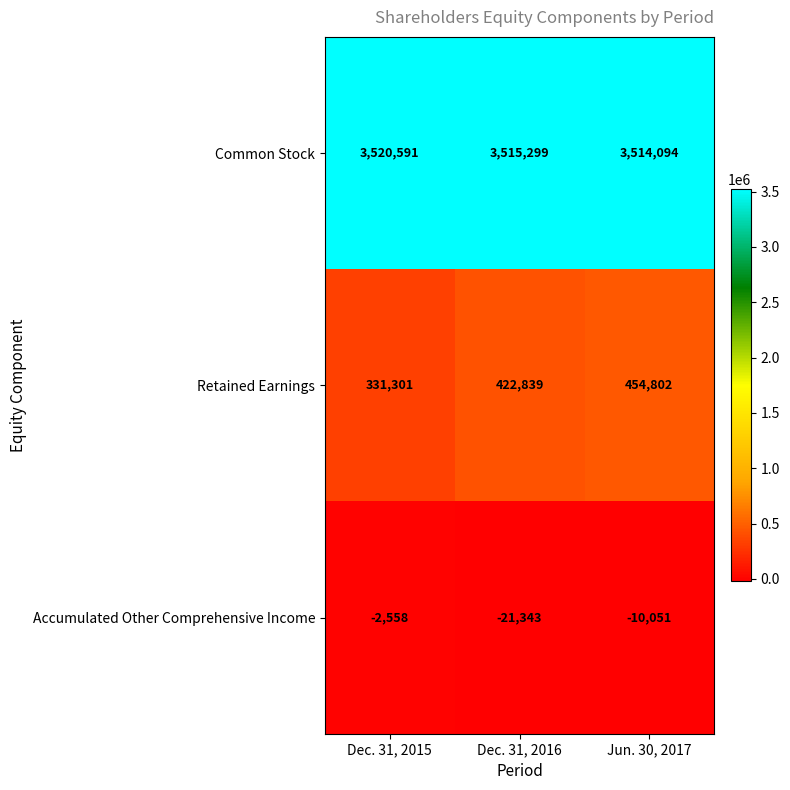

Between Dec. 31, 2015 and Jun. 30, 2017, which series saw the biggest shift?

Retained Earnings